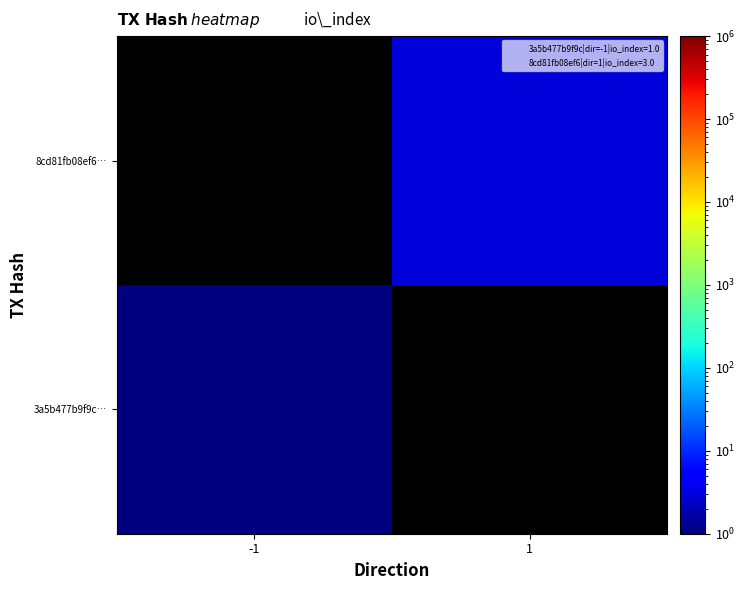

Between 1 and -1, which is larger?

-1